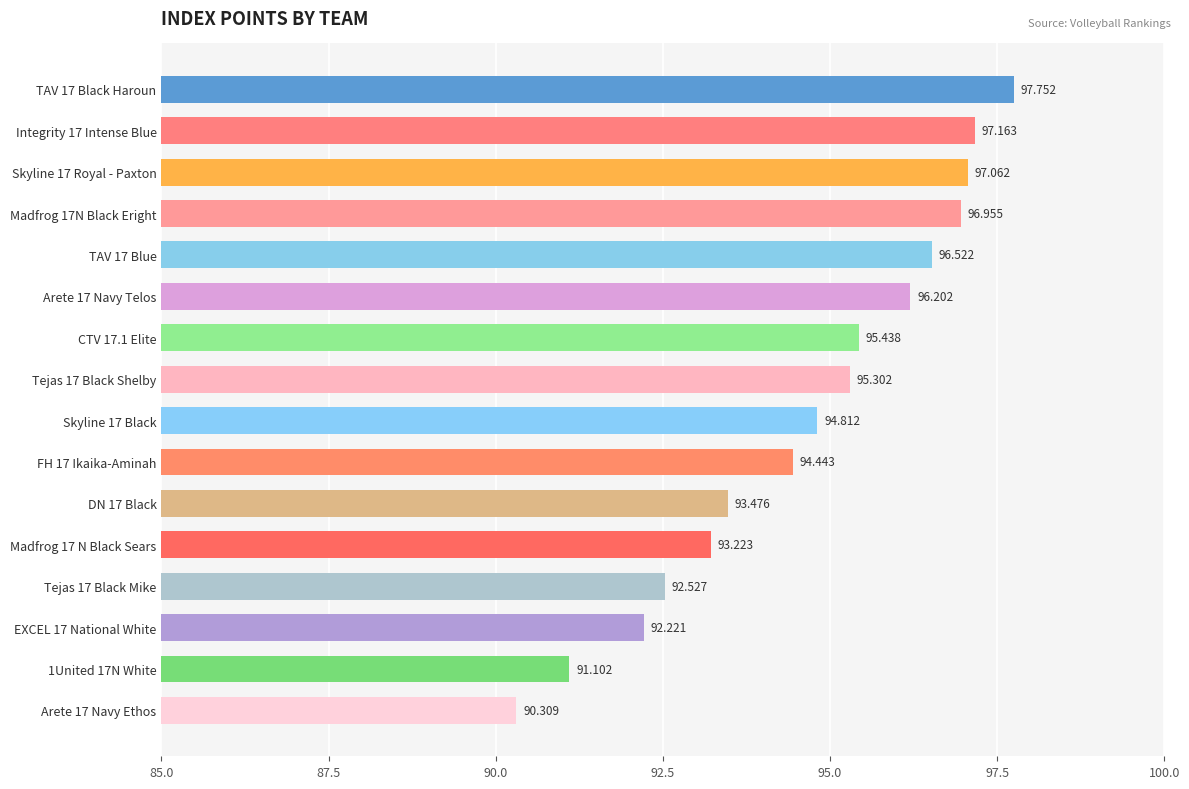

What is the difference between the second highest and minimum values?

6.9